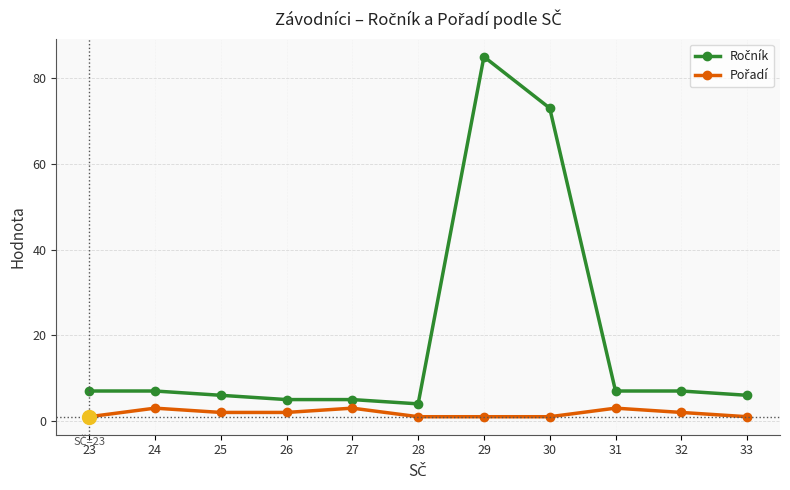

At which category does the chart reach its peak across all series?

29